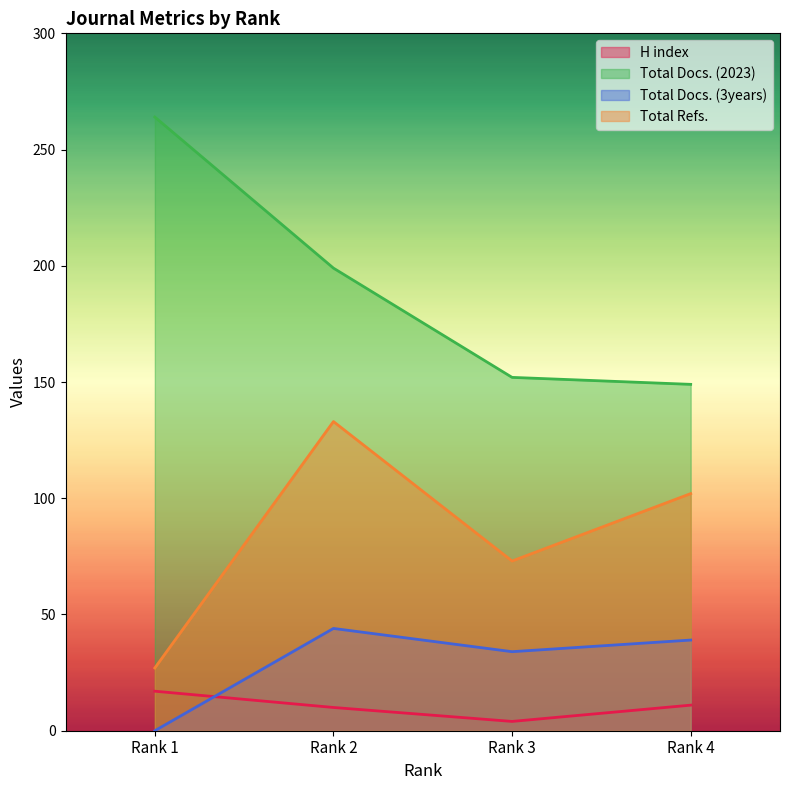

Reading left to right, list all the values displayed in this chart.

H index: Rank 4=11	Rank 3=4	Rank 2=10	Rank 1=17
Total Docs. (2023): Rank 4=149	Rank 3=152	Rank 2=199	Rank 1=264
Total Docs. (3years): Rank 4=39	Rank 3=34	Rank 2=44	Rank 1=0
Total Refs.: Rank 4=102	Rank 3=73	Rank 2=133	Rank 1=27